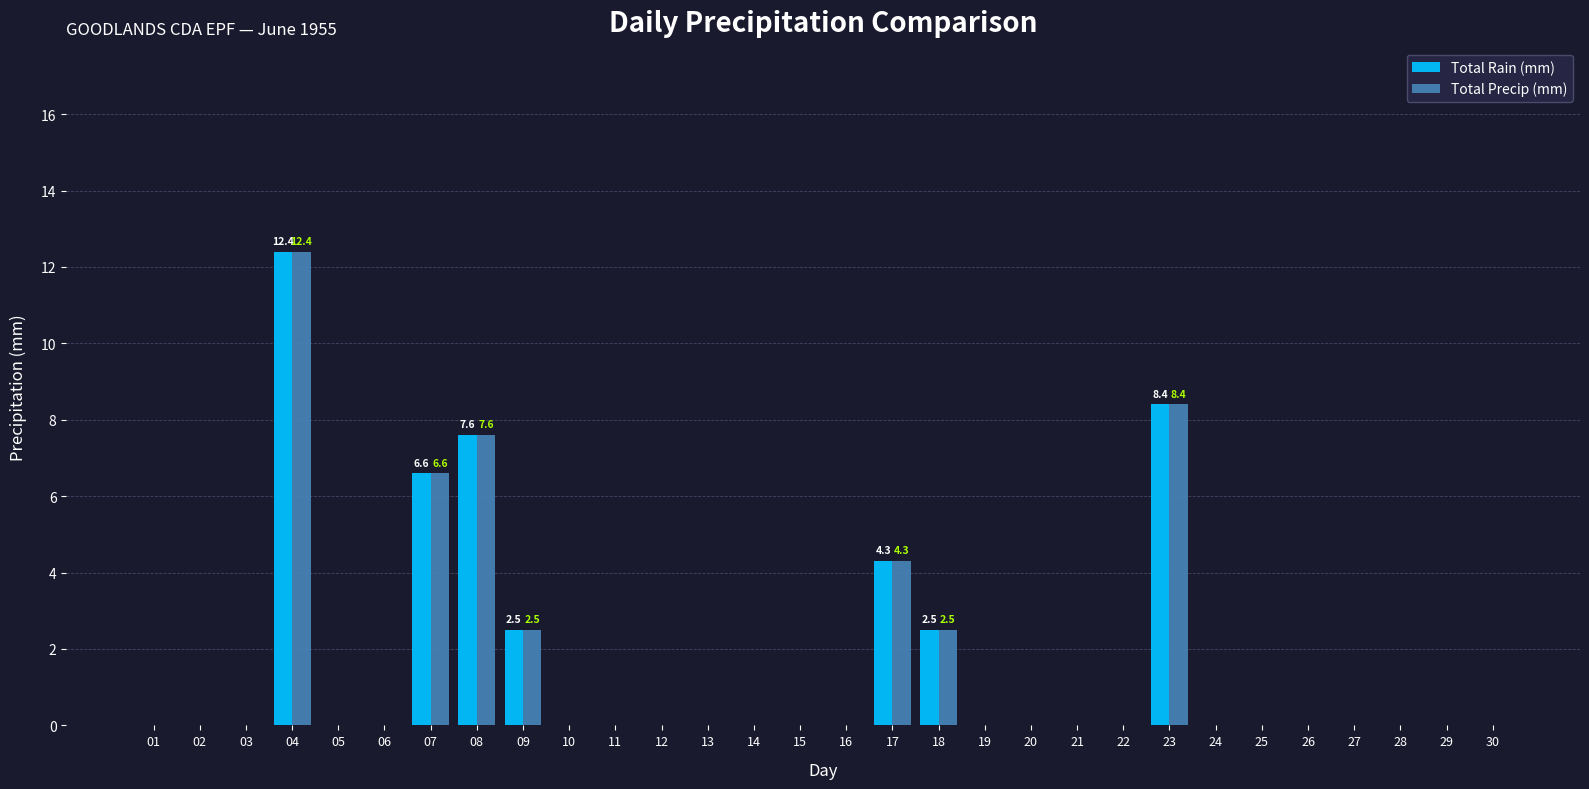

At which label is Total Precip (mm) closest to 6?

07